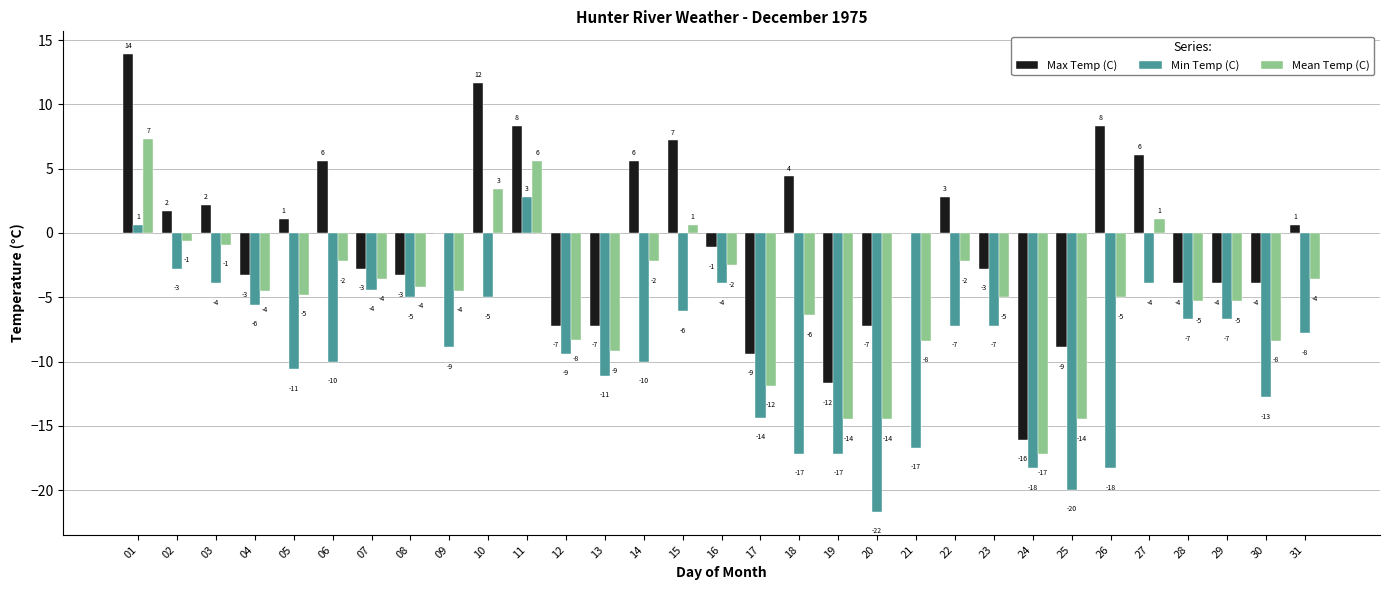

At which label does Max Temp (C) reach its peak?

01